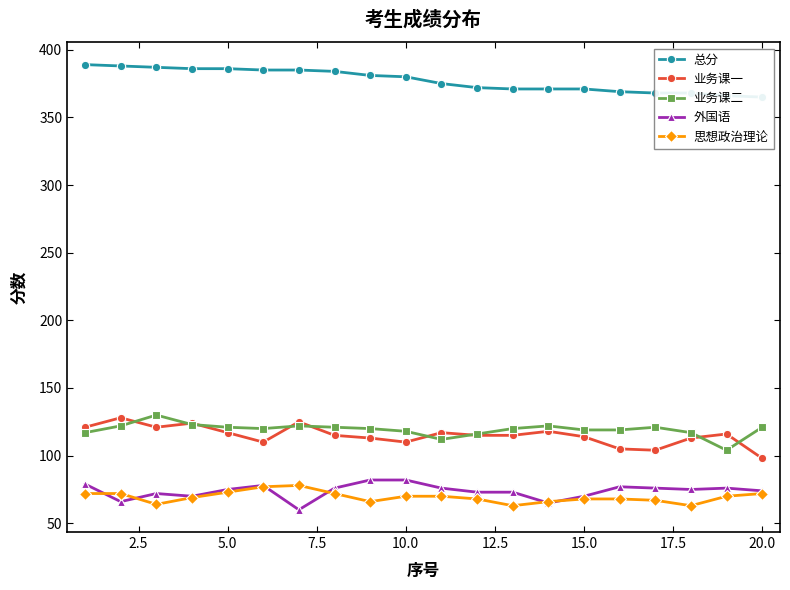

True or false: 业务课二 has a value of 121 at 20.0.

True